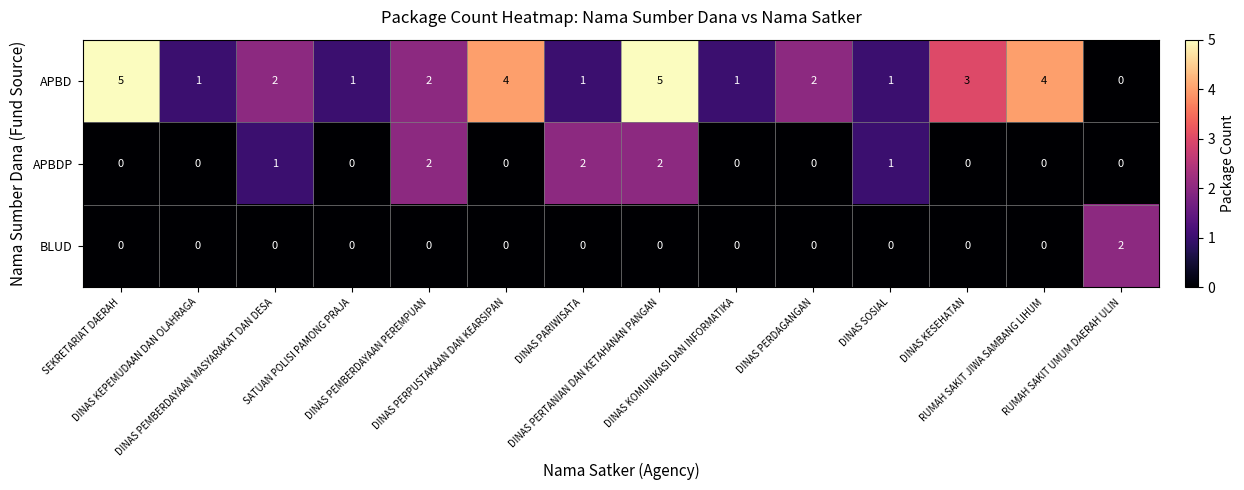

Rank the series by their average value, from highest to lowest.

APBD, APBDP, BLUD